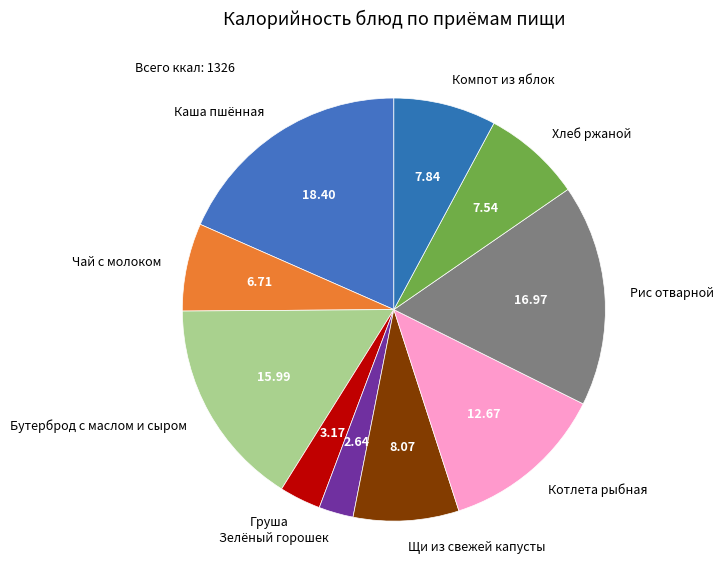

Between Зелёный горошек and Бутерброд с маслом и сыром, which is larger?

Бутерброд с маслом и сыром